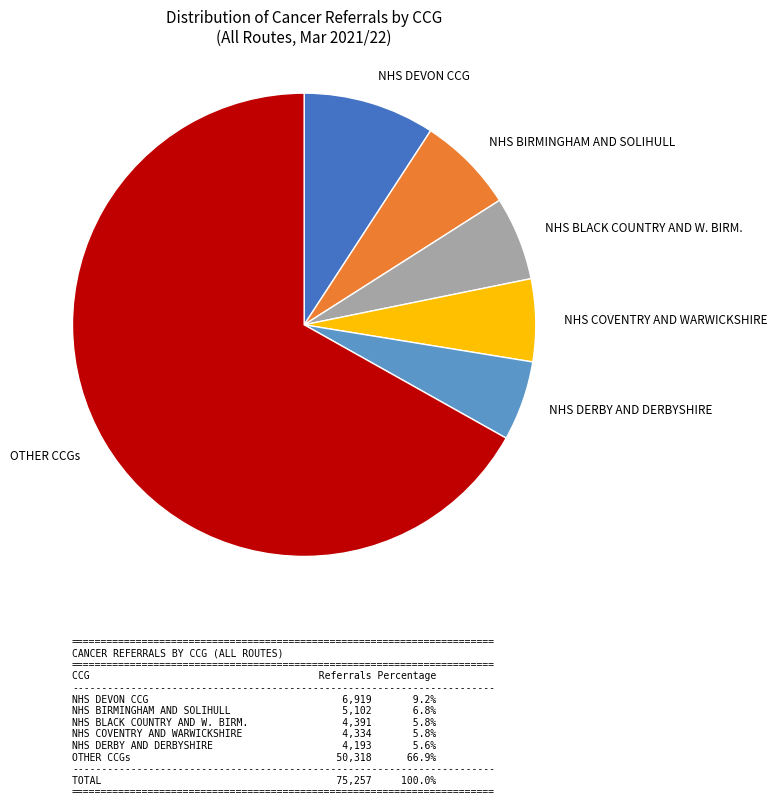

Do NHS BIRMINGHAM AND SOLIHULL and NHS BLACK COUNTRY AND W. BIRM. together represent more than half of the pie?

No